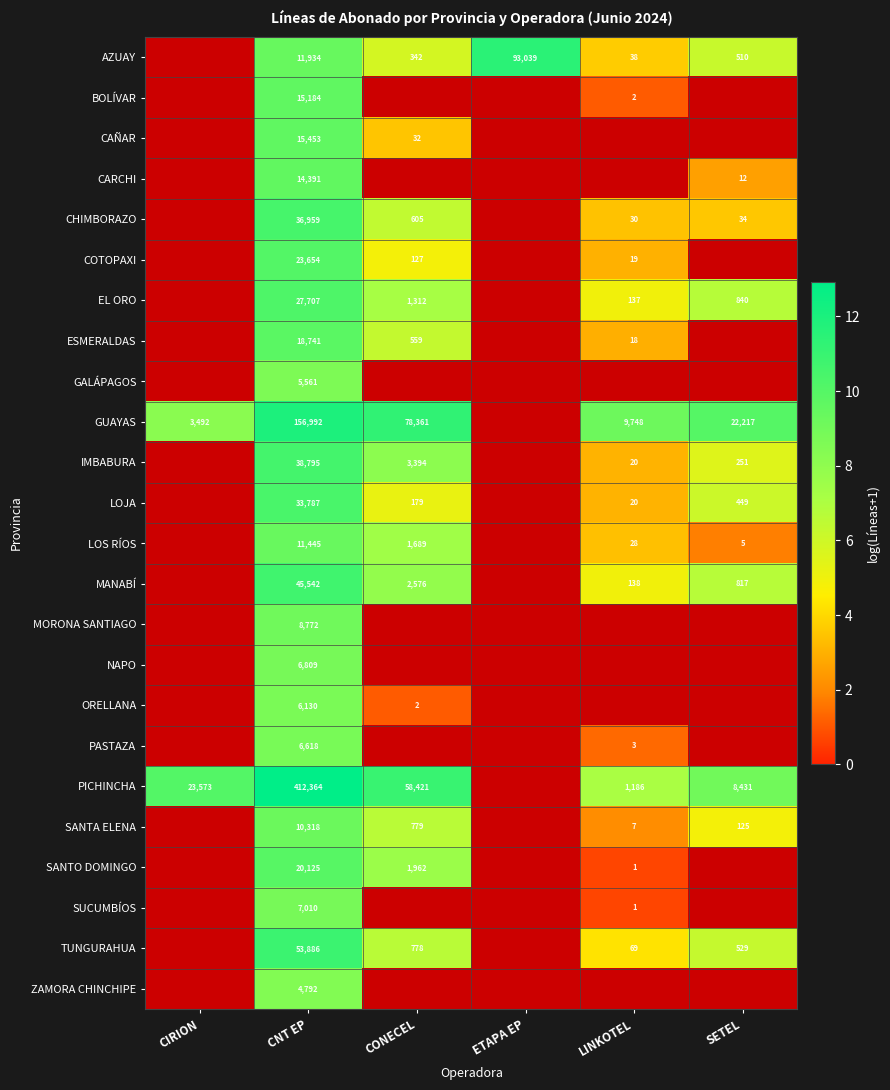

What is the difference between the highest and lowest values at CNT EP?

407572.0